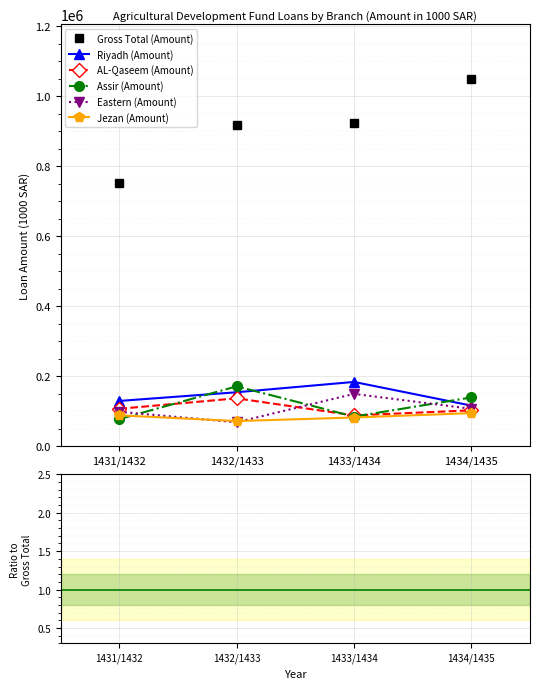

True or false: Riyadh (Amount) has more than 0 interior local peaks.

True